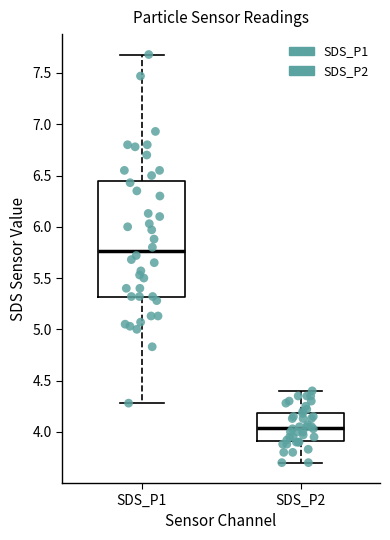

Reading left to right, read every box against the y-axis: the position of its median line, the range the box covers, and the ends of its whiskers. The values are not printed on the chart, so give them approximately, as read against the axis.

SDS_P1: median 5.75, box 5.30 to 6.45, whiskers 4.30 to 7.70
SDS_P2: median 4.05, box 3.90 to 4.20, whiskers 3.70 to 4.40